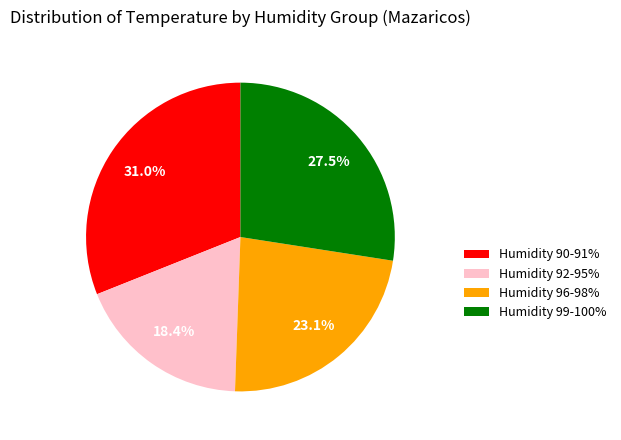

Is there any slice that represents more than half of the pie?

No